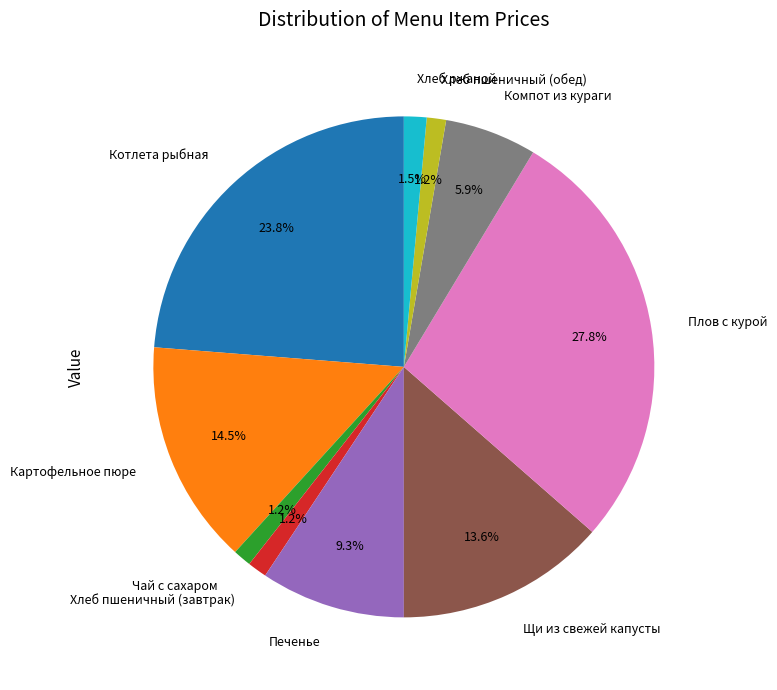

Does Печенье account for over 50% of the chart?

No